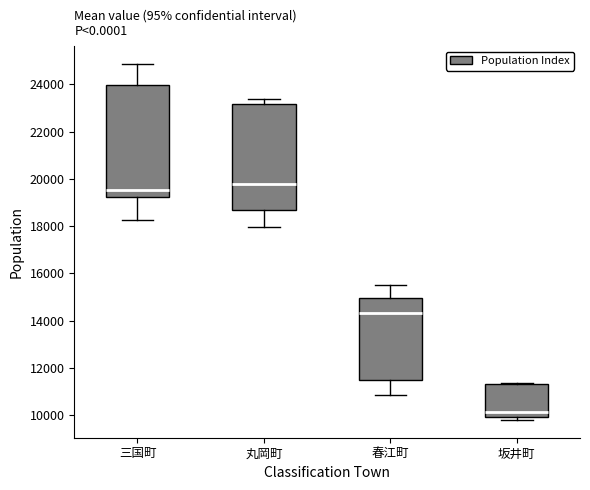

Reading left to right, transcribe this box plot: for each box, give where its median line is, the range the box spans, and where its two whiskers end, as read against the y-axis. The values are not printed on the chart, so give them approximately, as read against the axis.

三国町: median 19600, box 19200 to 24000, whiskers 18200 to 24800
丸岡町: median 19800, box 18600 to 23200, whiskers 18000 to 23400
春江町: median 14400, box 11400 to 15000, whiskers 10800 to 15600
坂井町: median 10200, box 10000 to 11400, whiskers 9800 to 11400